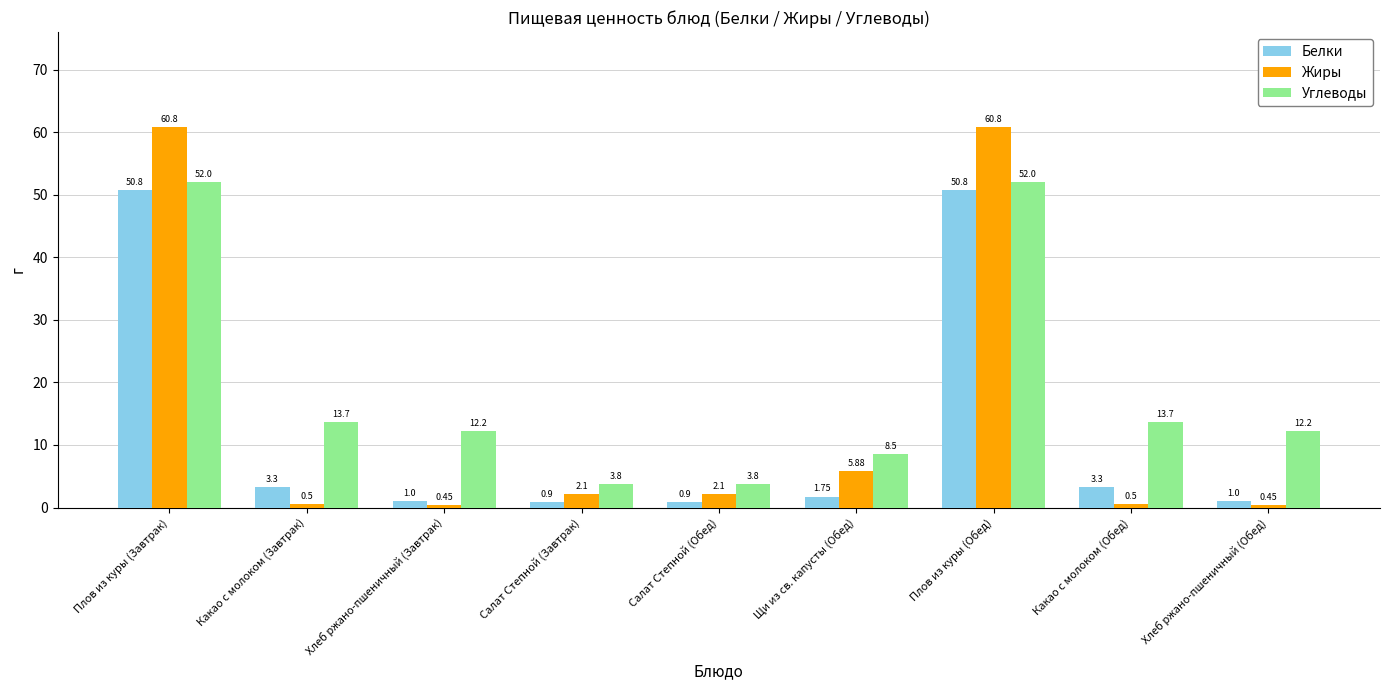

What position from the left is Какао с молоком (Завтрак)?

2